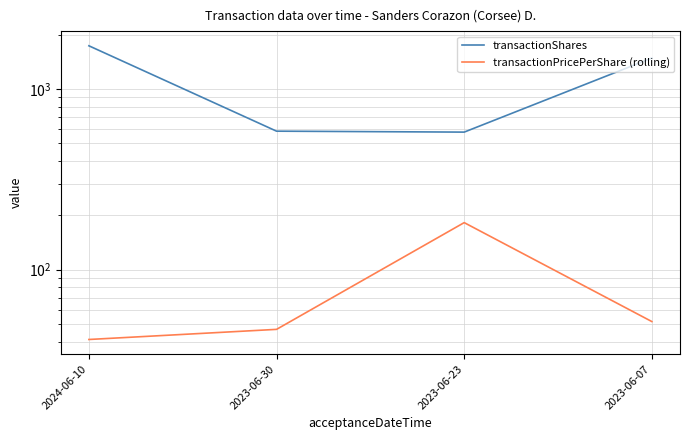

Rank the categories by transactionPricePerShare (rolling) value from lowest to highest.

2024-06-10, 2023-06-30, 2023-06-07, 2023-06-23